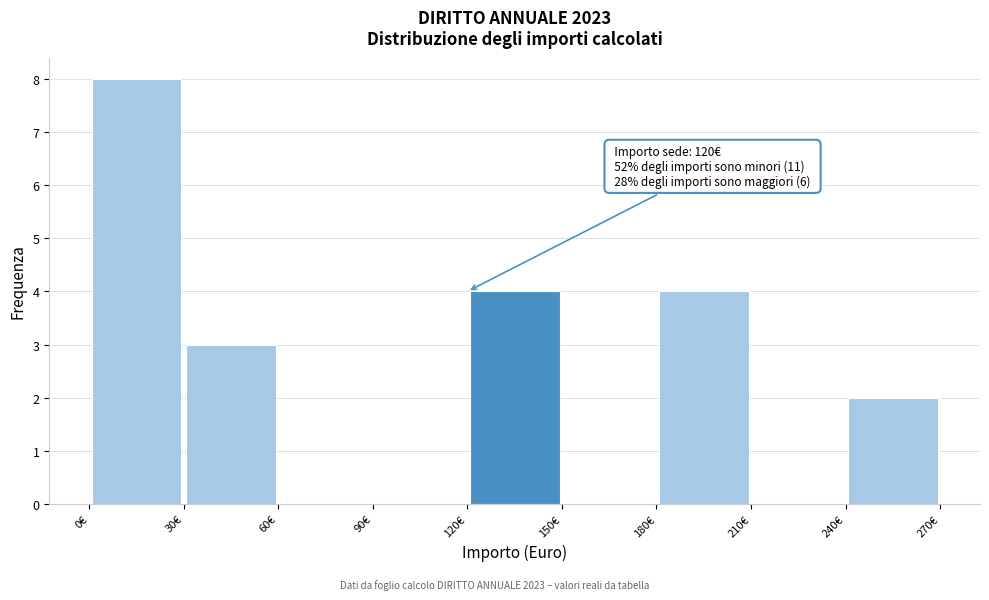

Over which range of the x-axis is the bar tallest?

0 to 30